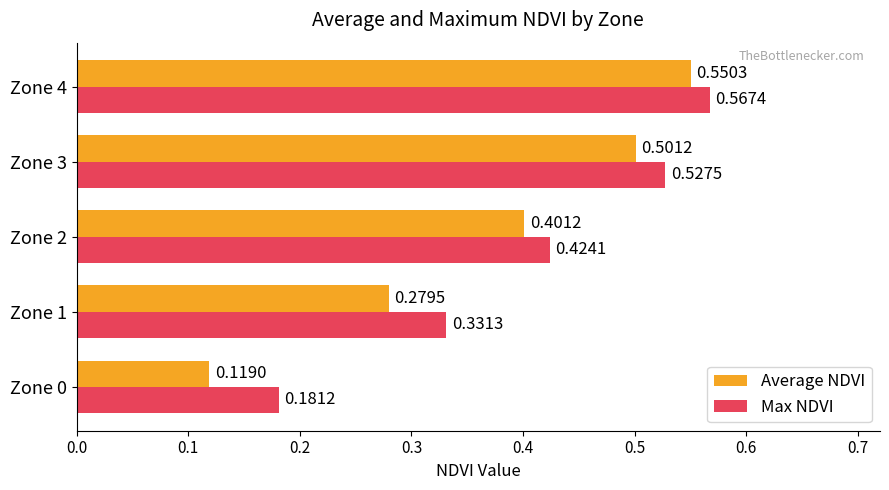

What is the sum of the Average NDVI values at Zone 4 and Zone 1?

0.8